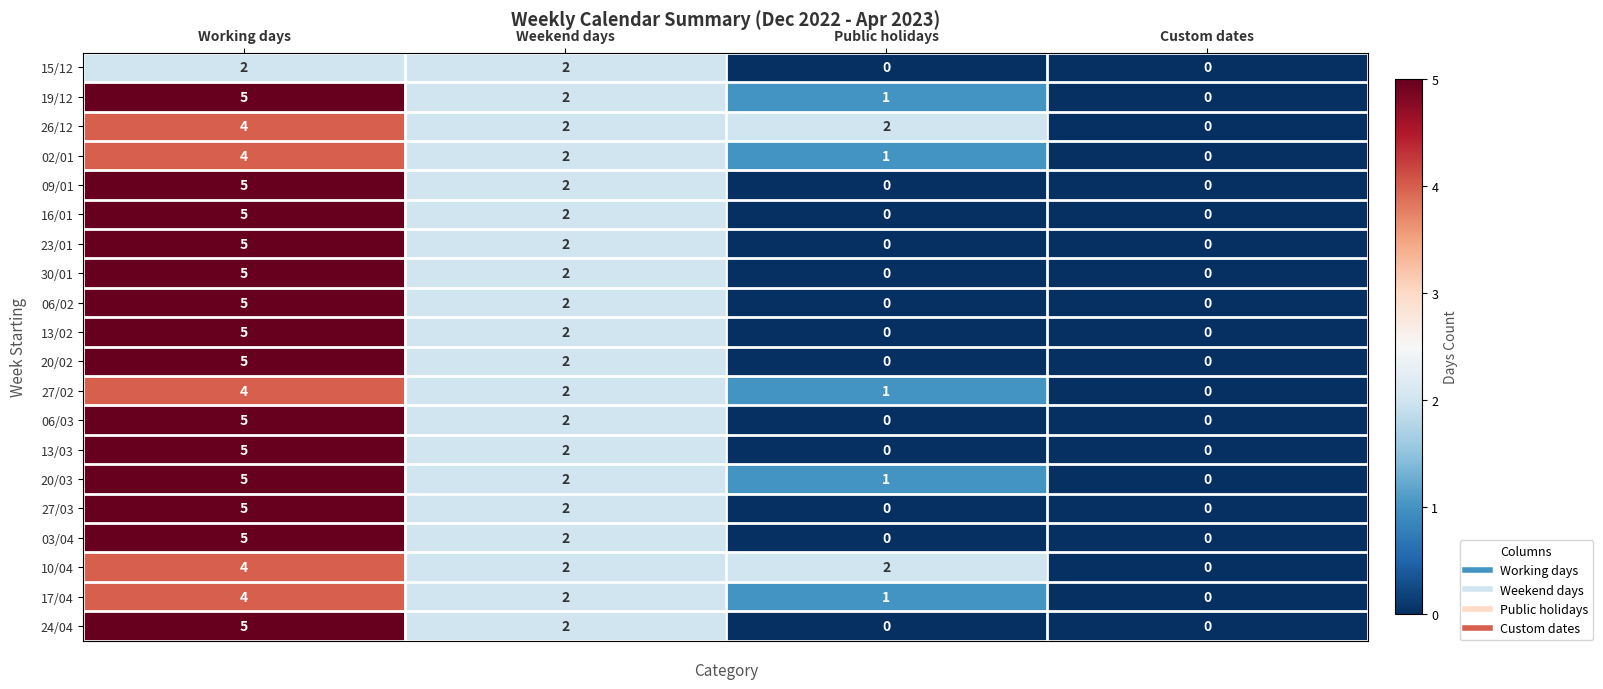

Count the number of data series in this chart.

20